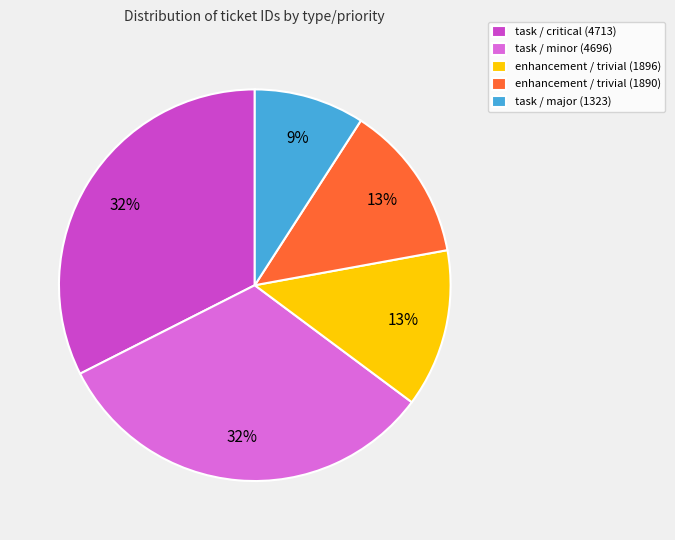

The task / minor (4696) slice represents 18% of the pie. True or false?

False